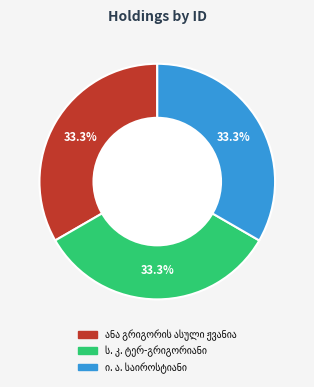

Does any single category account for the majority?

No